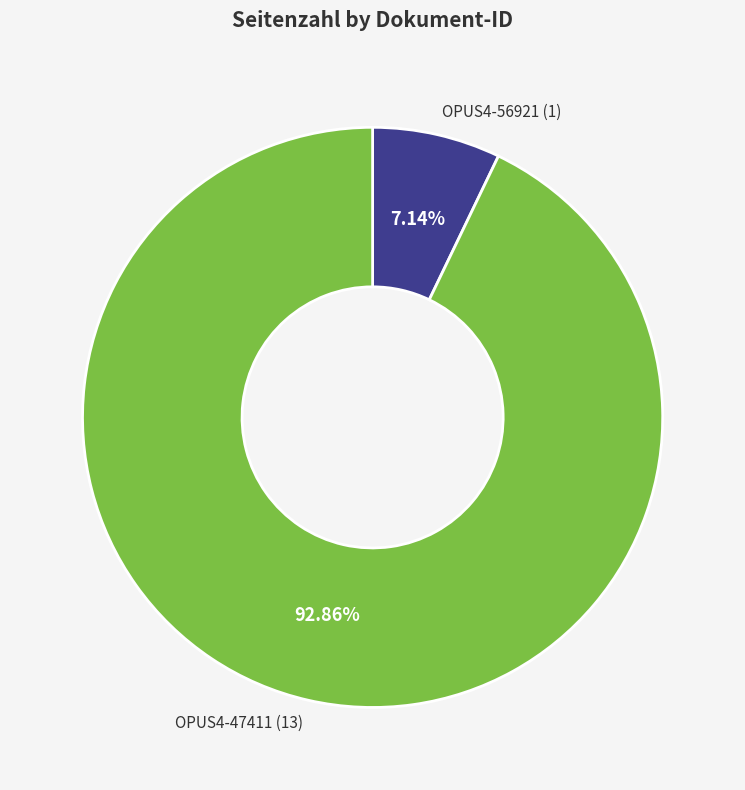

To the nearest percent, what portion does OPUS4-47411 represent?

93%